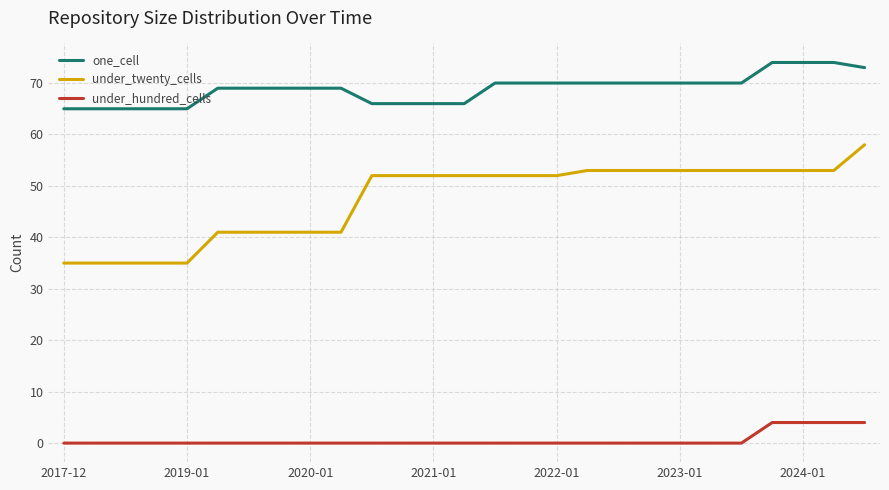

How many lines are shown in the chart?

3